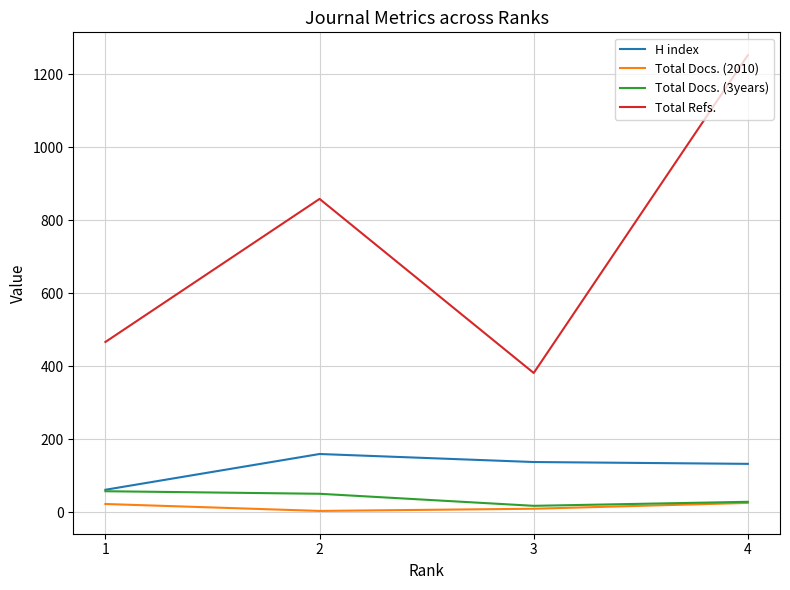

The value of Total Refs. at 3 is 382. True or false?

True